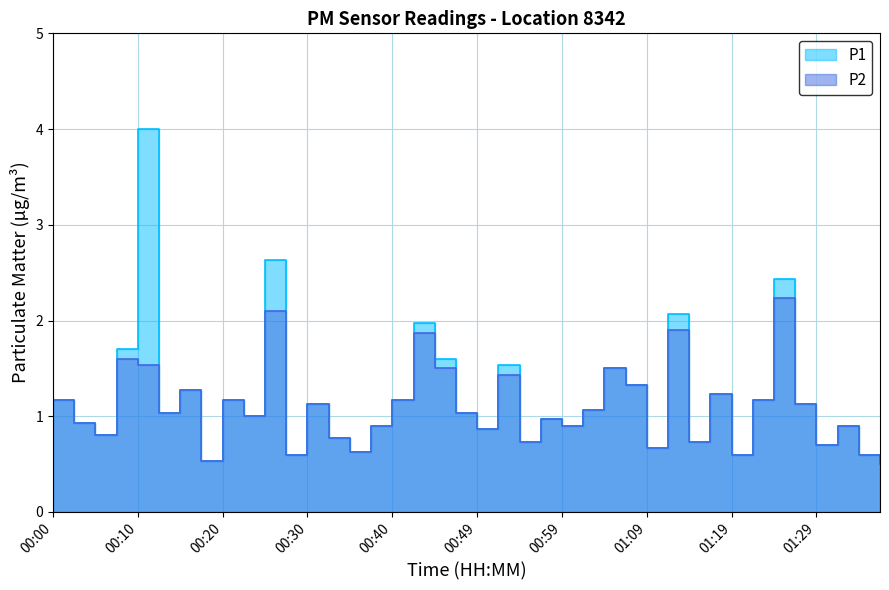

What is the label of the 6th point from the right?

01:24